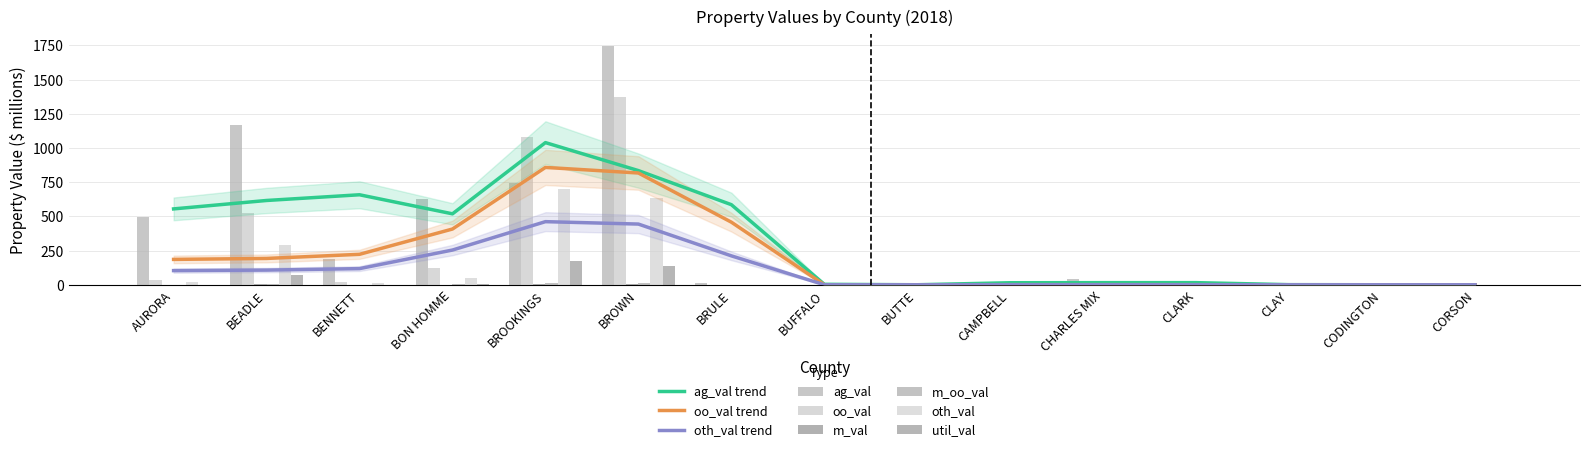

What is the highest value of the oo_val series?

1372.8